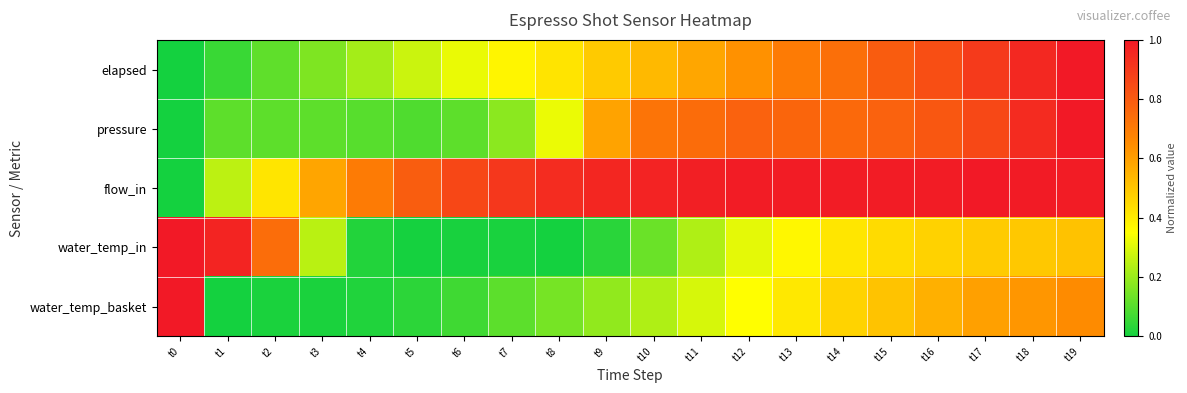

What is the total value across all series at t2?

1.4